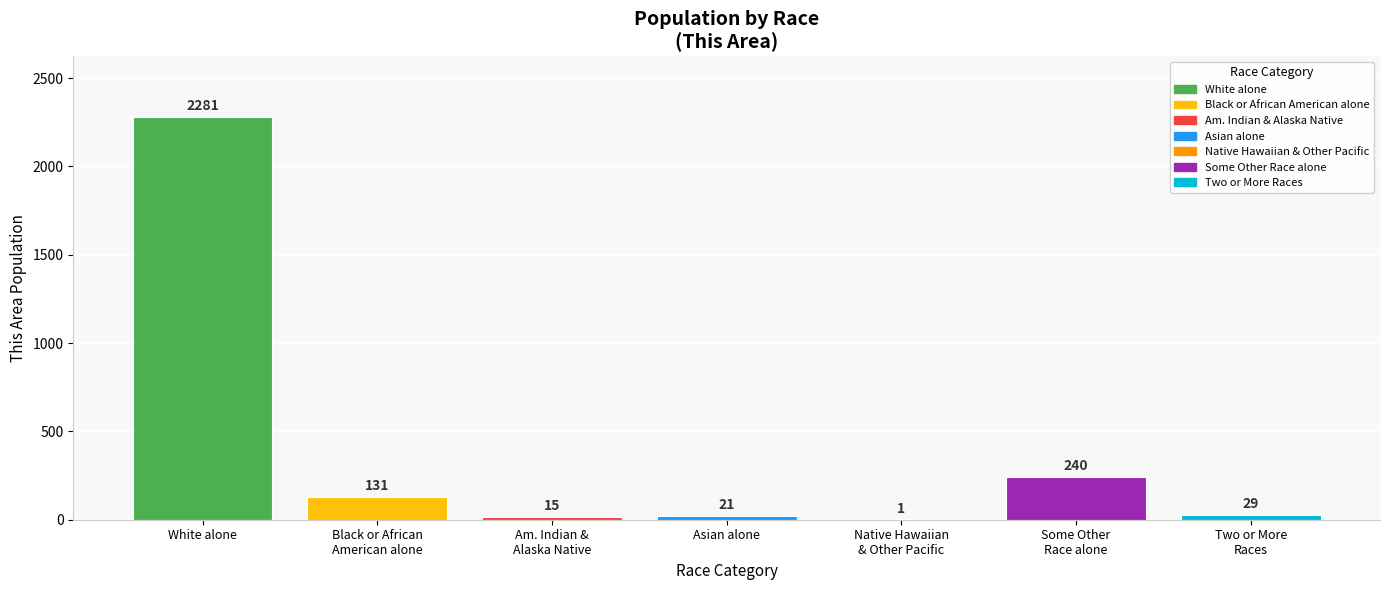

At which label is the value closest to 1141?

Some Other
Race alone